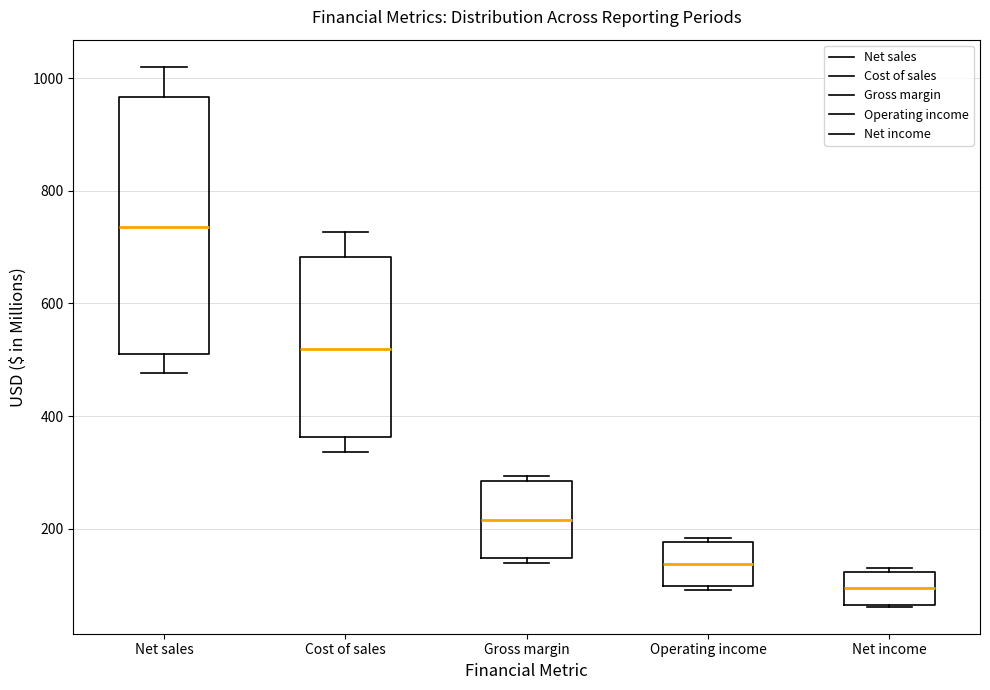

Which box is the tallest, from its lower edge to its upper edge?

Net sales